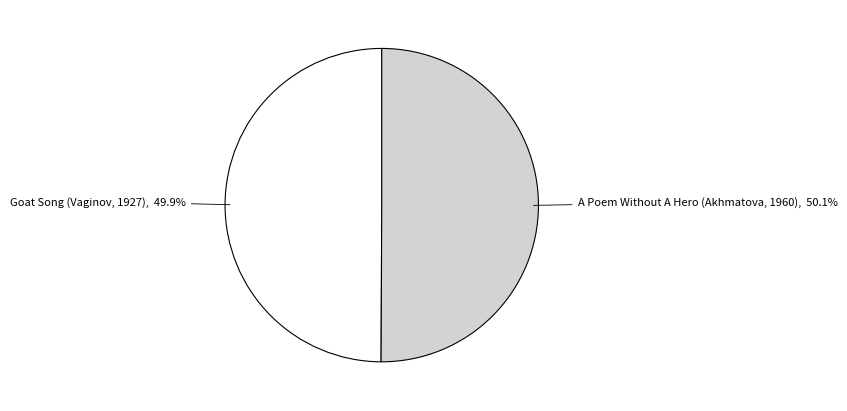

Is the sum of A Poem Without A Hero (Akhmatova, 1960) and Goat Song (Vaginov, 1927) greater than half?

Yes